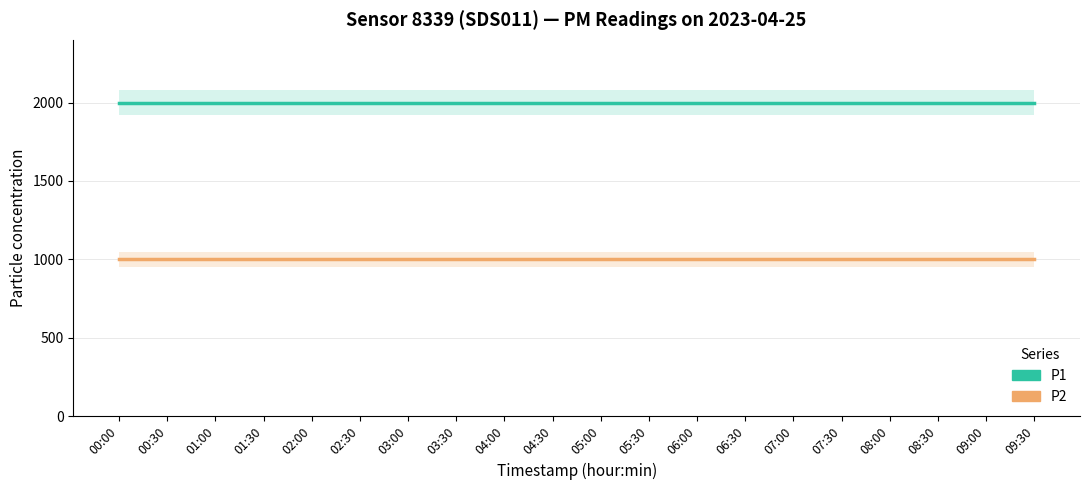

What is the value of the P1 point at the 19th from the left?

1999.9